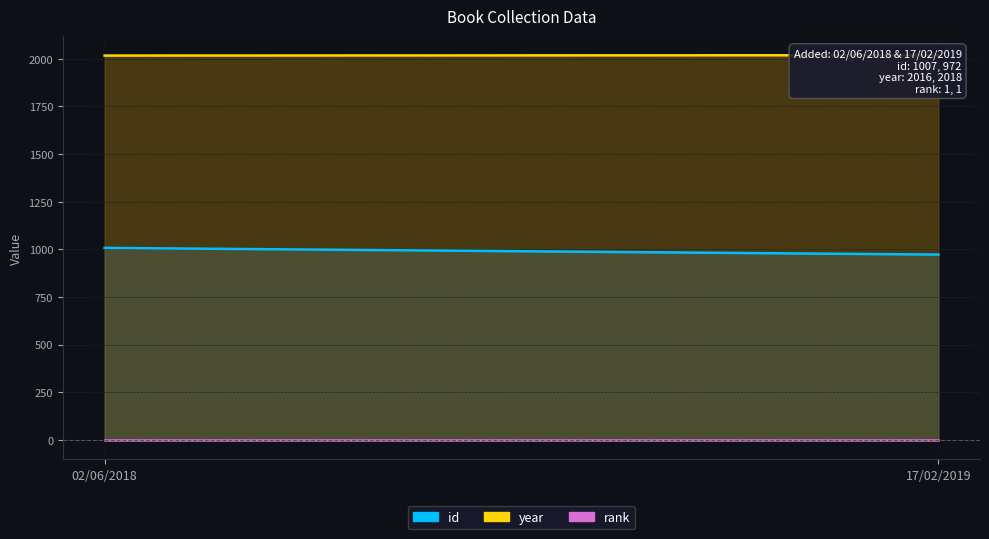

What is the label of the 1st point from the right?

17/02/2019